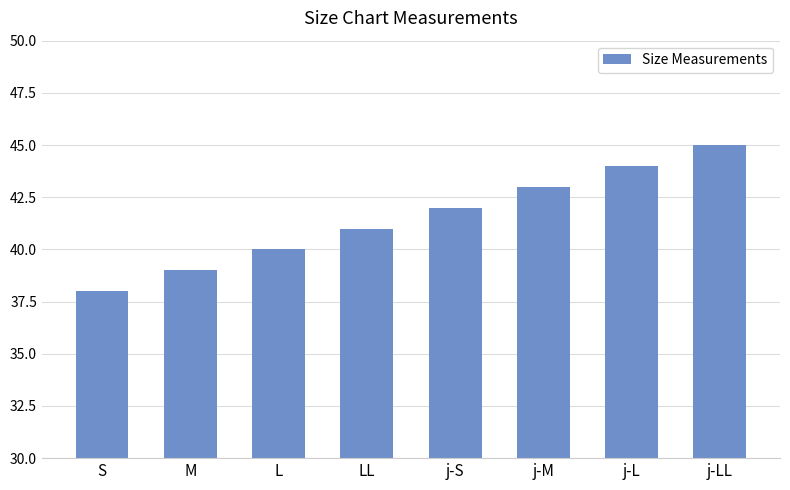

Count the values in the range 40 to 44.

5